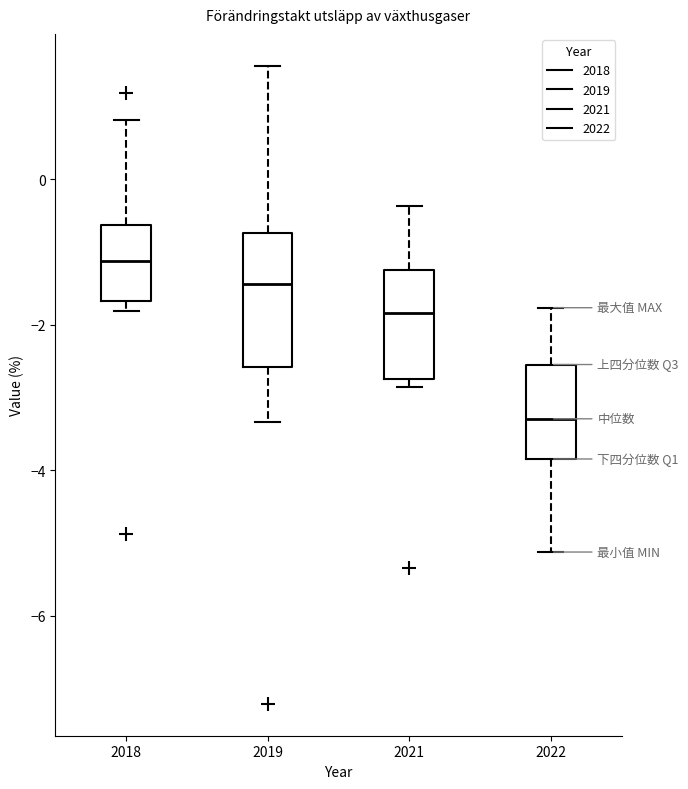

Which box is the tallest, from its lower edge to its upper edge?

2019